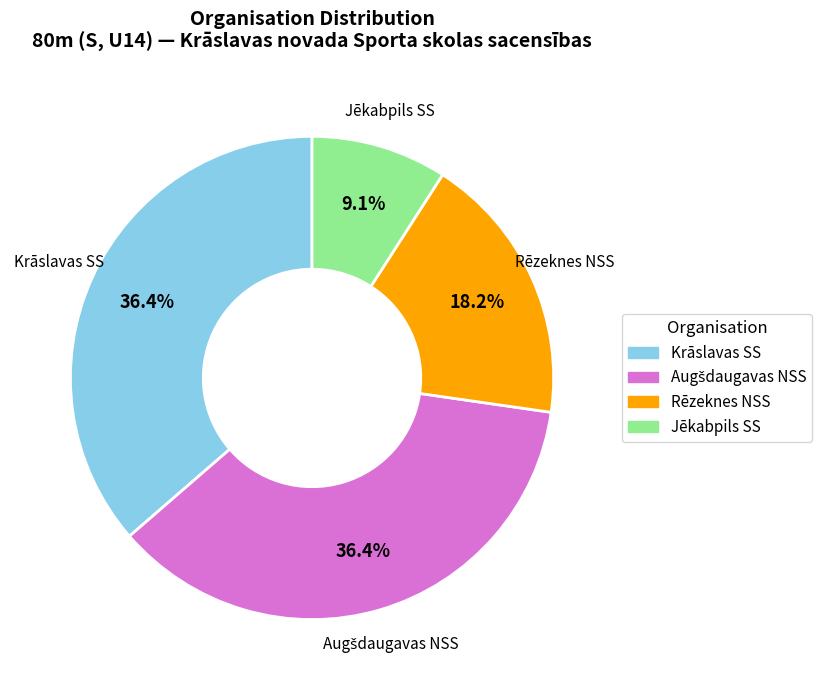

Is there any slice that represents more than half of the pie?

No